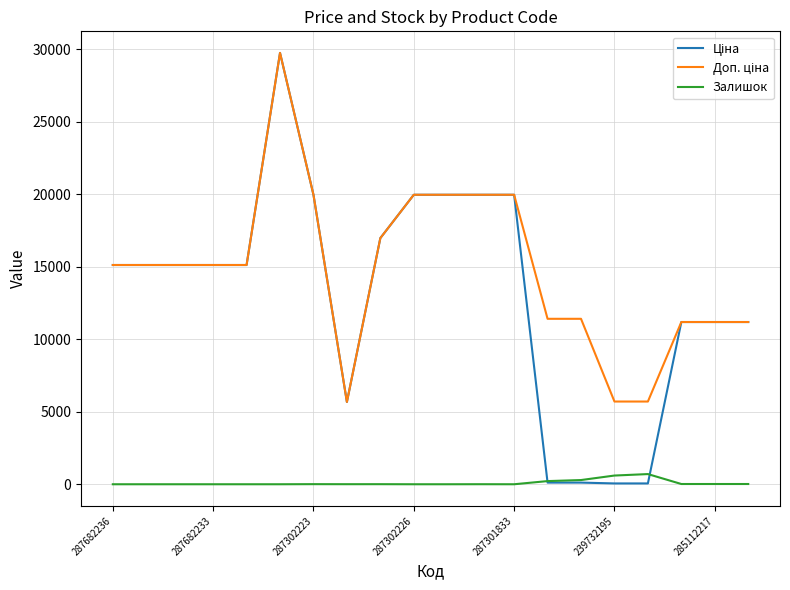

List the series in order of their peak value, lowest first.

Залишок, Ціна, Доп. ціна